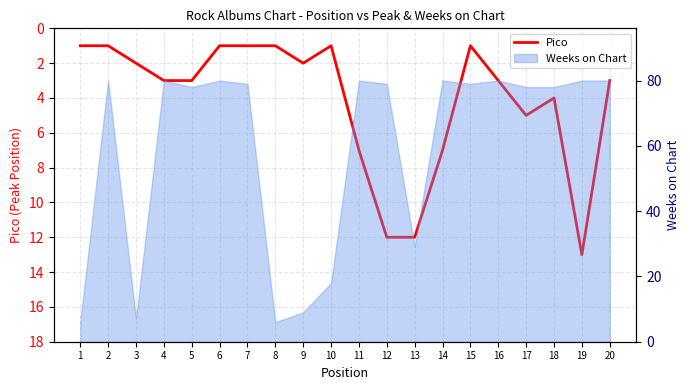

How many lines are shown in the chart?

1